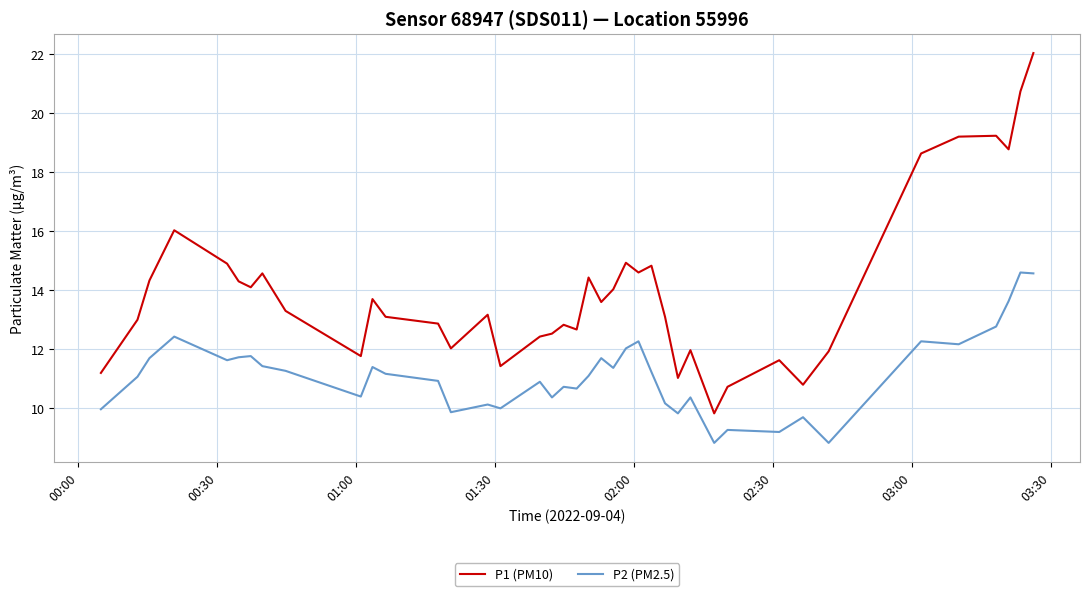

True or false: P2 (PM2.5) has more than 2 points higher than both neighbors.

True